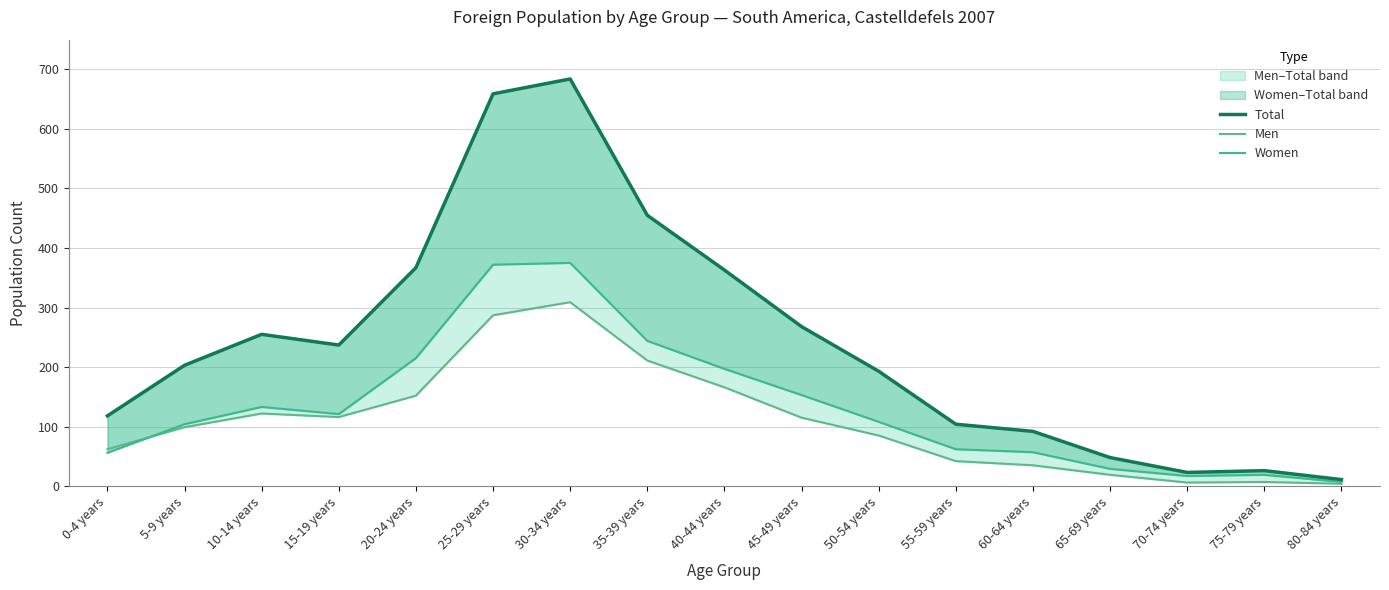

How many interior local valleys does the Women series have?

2